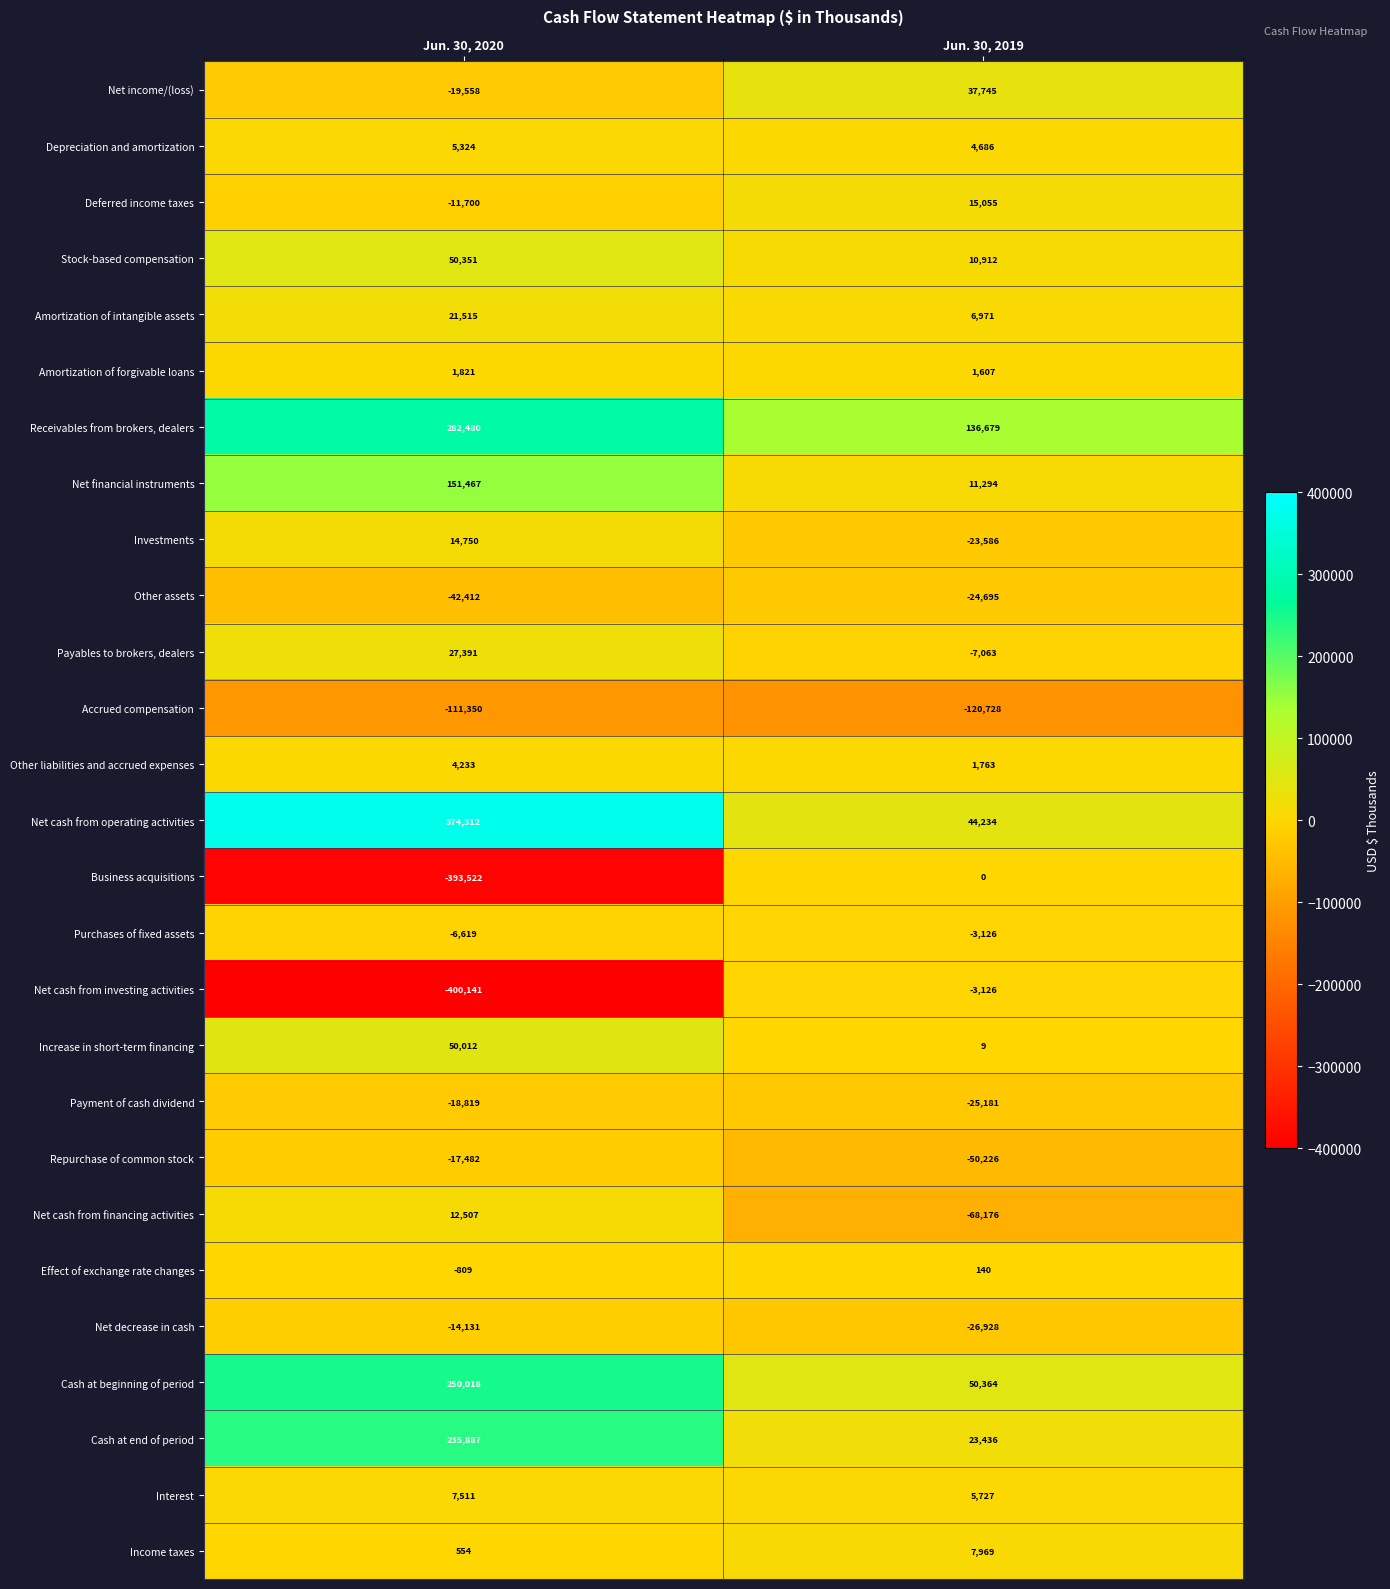

What is the minimum value shown in the chart?

-400141